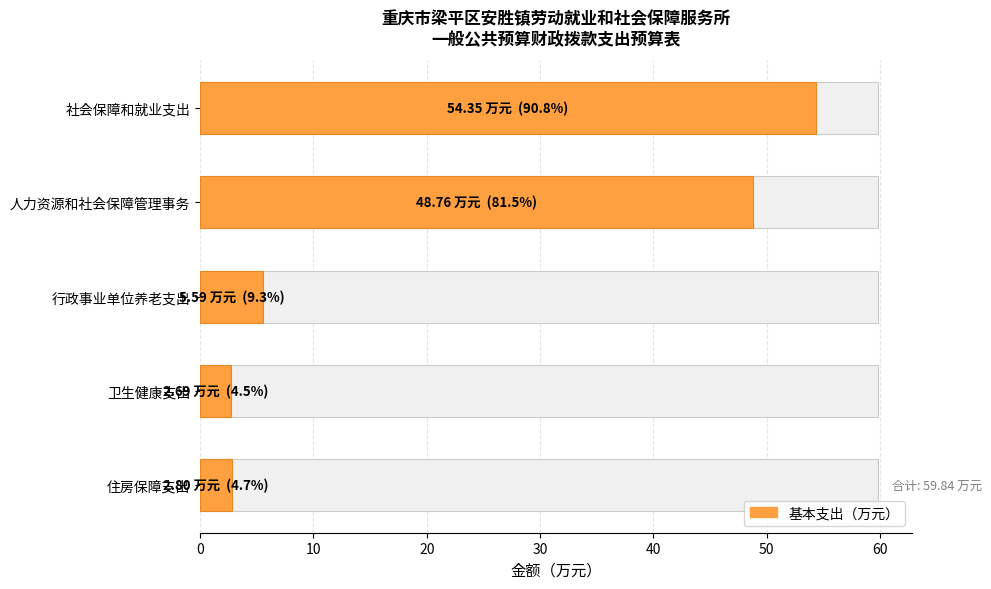

How many categories are shown in the chart?

5